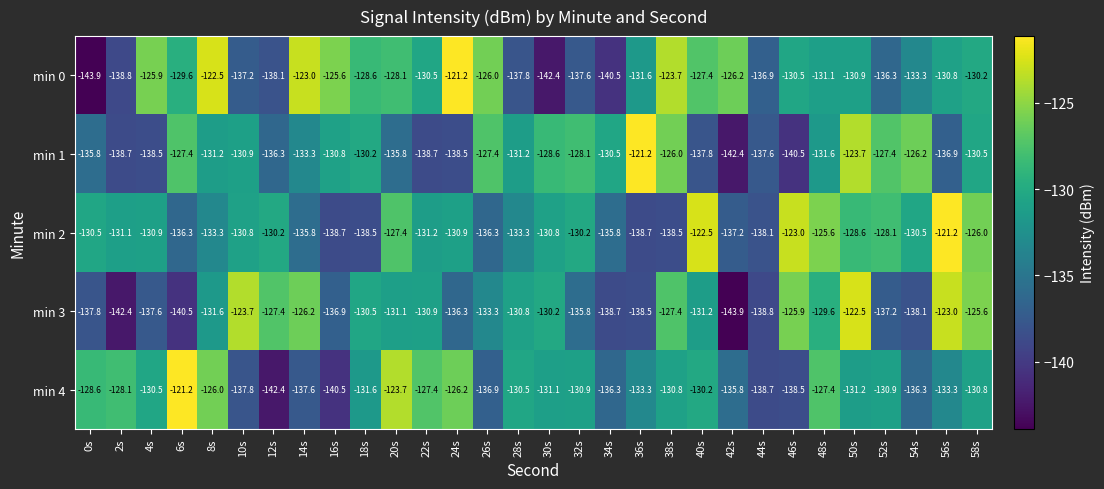

What is the lowest value of the min 1 series?

-142.4